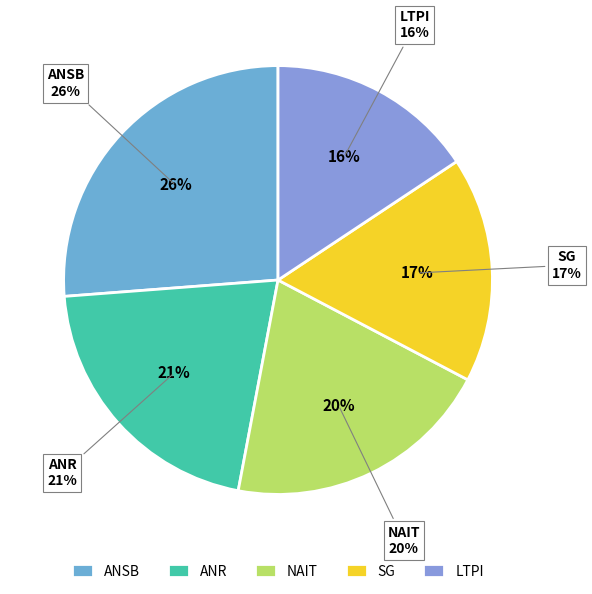

How many segments does this pie chart have?

5